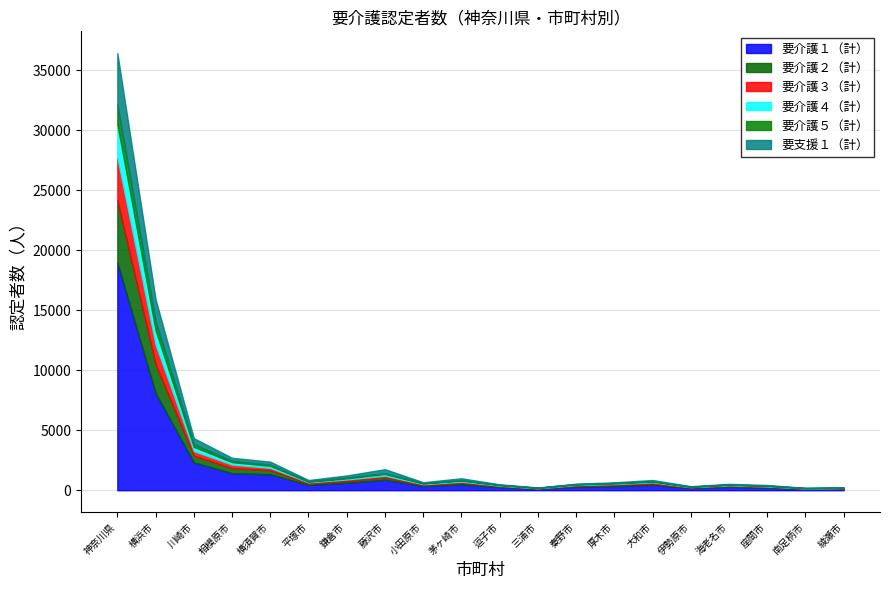

Which label corresponds to the smallest value in the chart?

綾瀬市